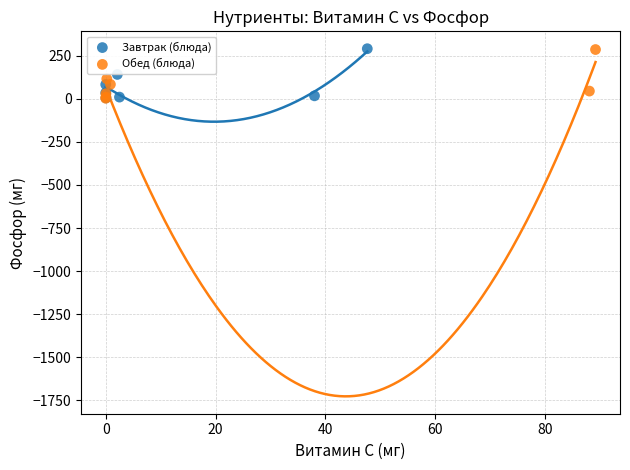

What are all the series names shown in the legend?

Завтрак (блюда), Обед (блюда)